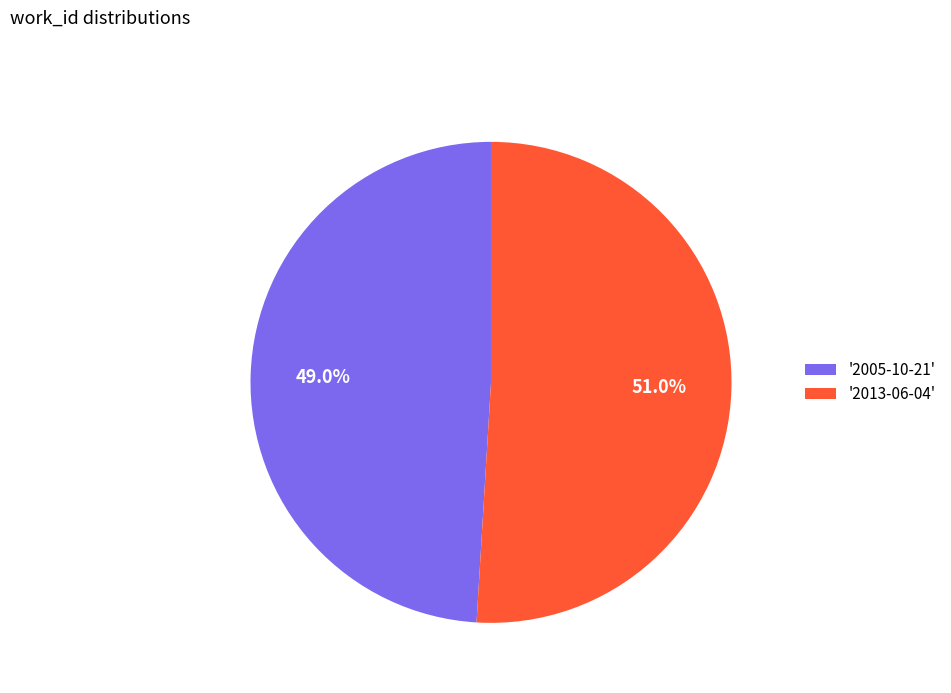

How many slices are in this pie chart?

2